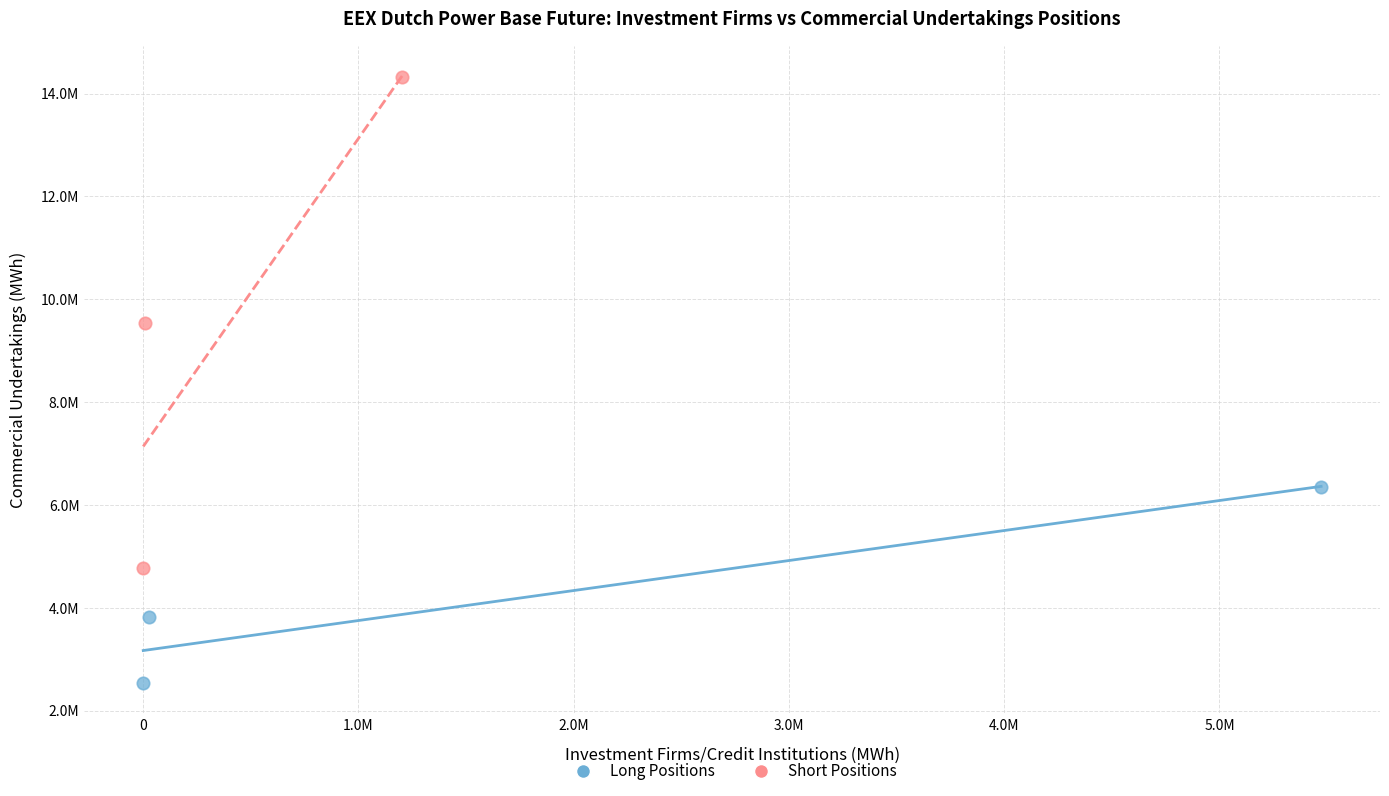

What are all the series names shown in the legend?

Long Positions, Short Positions